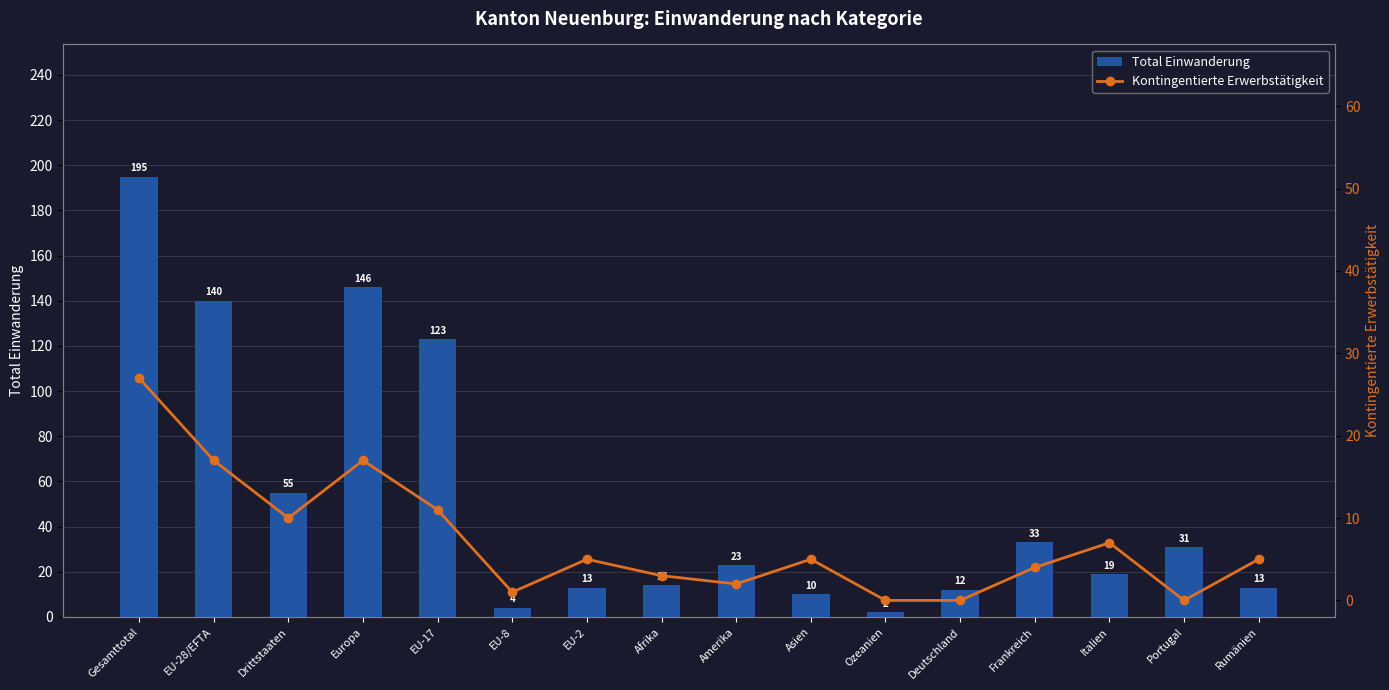

What is the difference between the maximum and minimum values in the Total Einwanderung series?

193